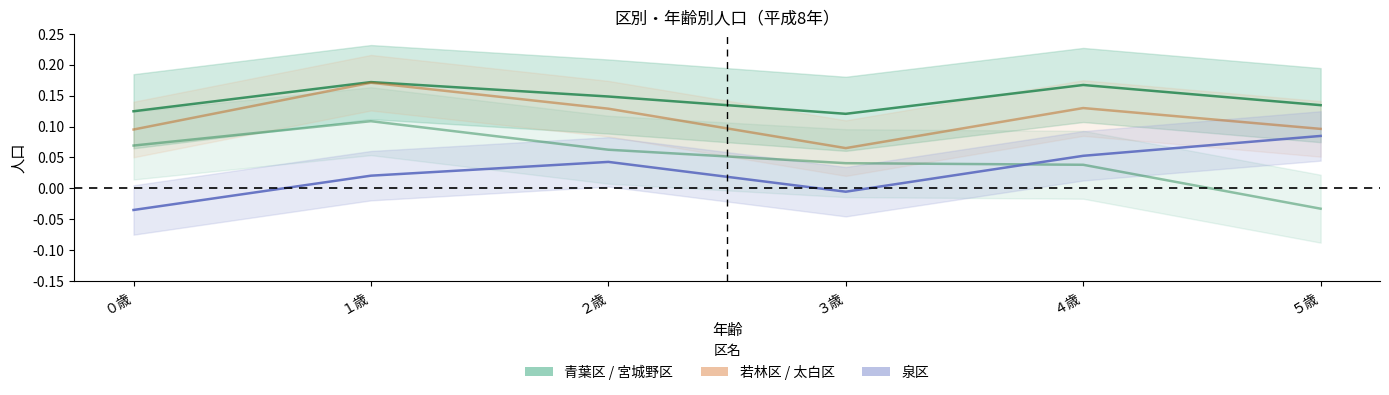

At which category is the sum across all series the highest?

１歳